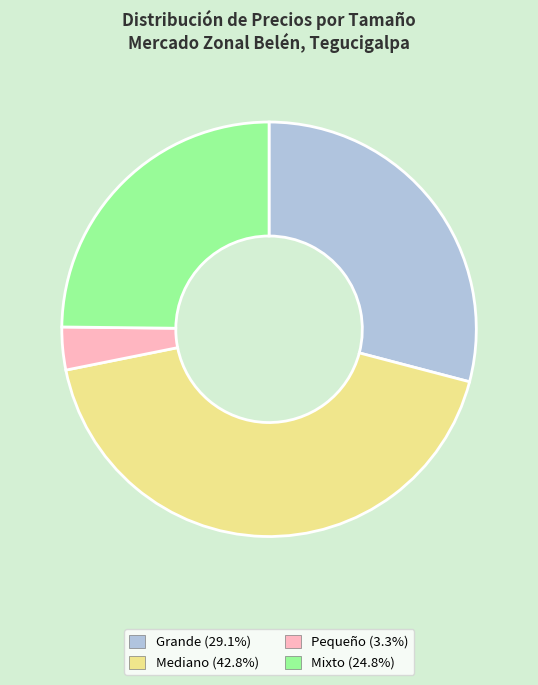

How many slices are in this pie chart?

4